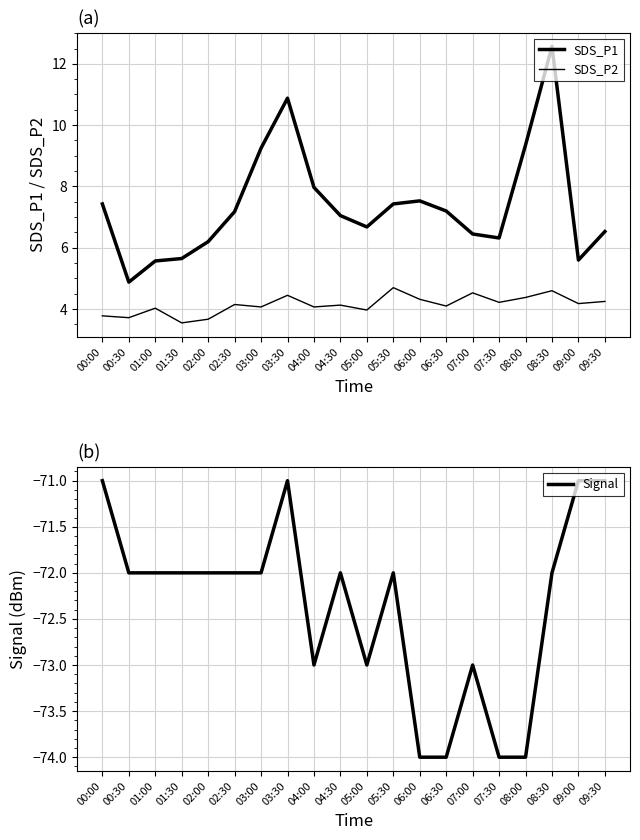

What is the sum of the SDS_P2 values at 04:30 and 08:30?

8.7